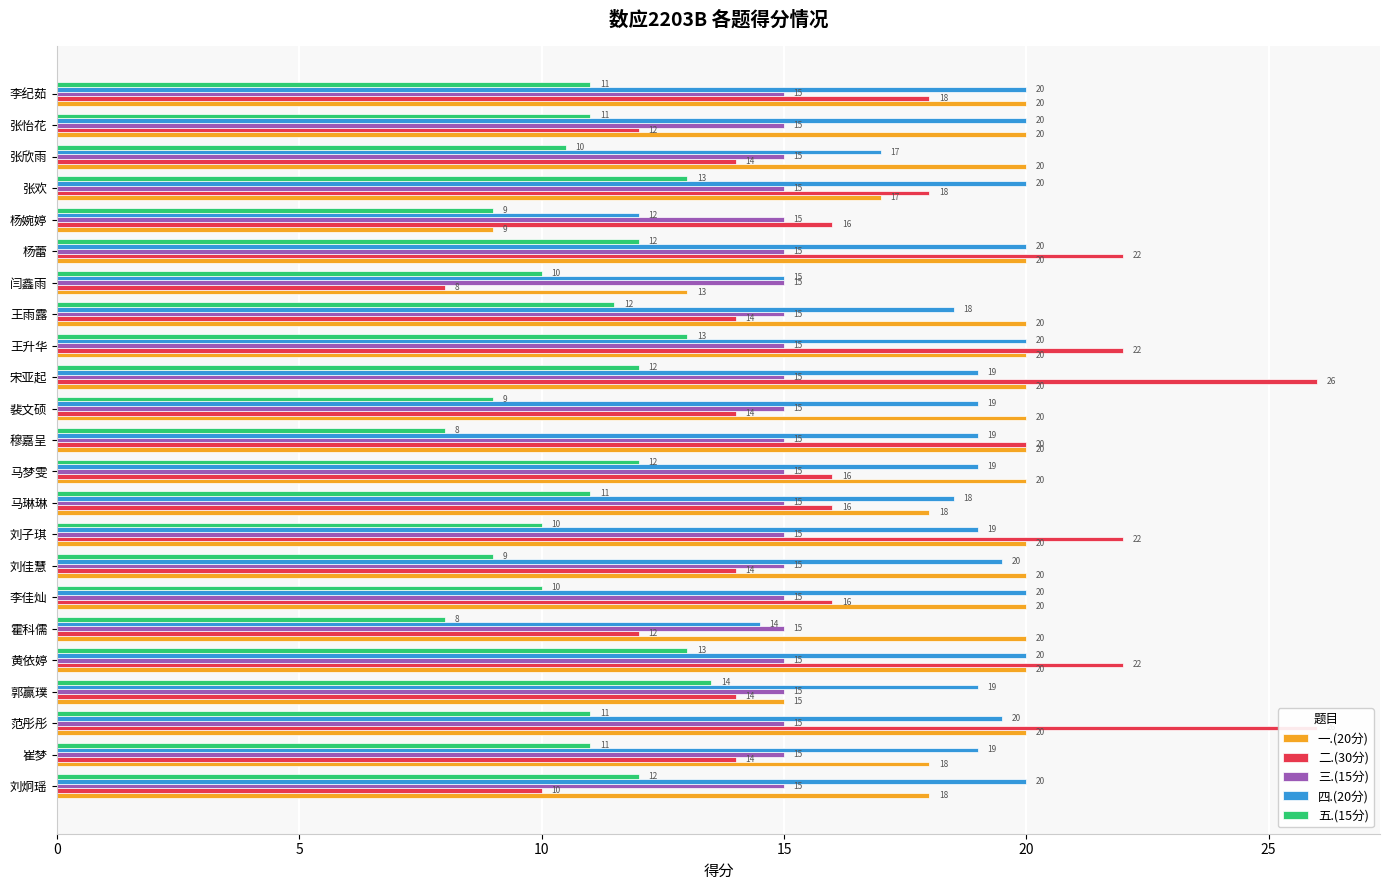

How many bars are there in total?

115